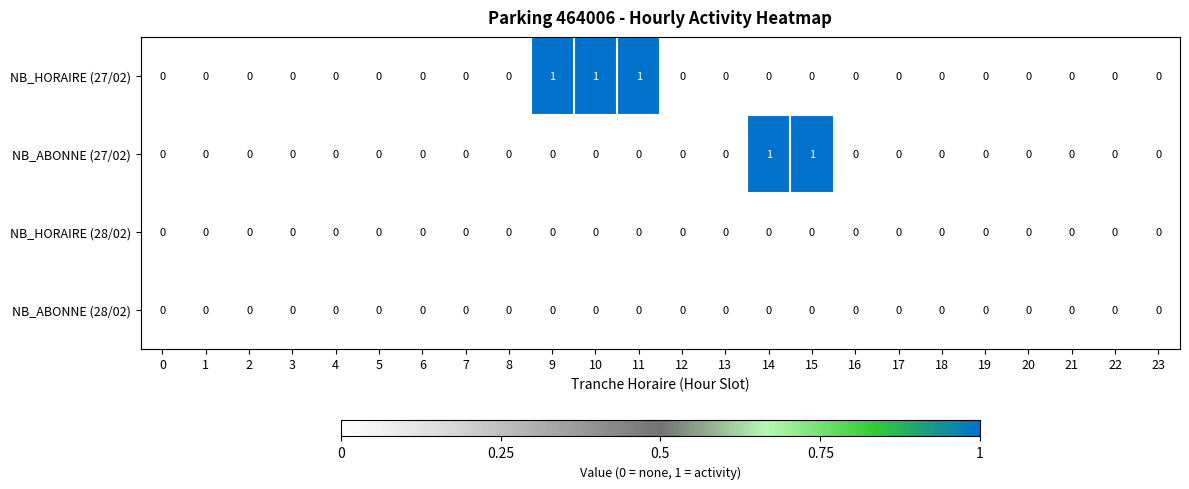

Is it true that NB_HORAIRE (27/02) equals 1 at 4?

False